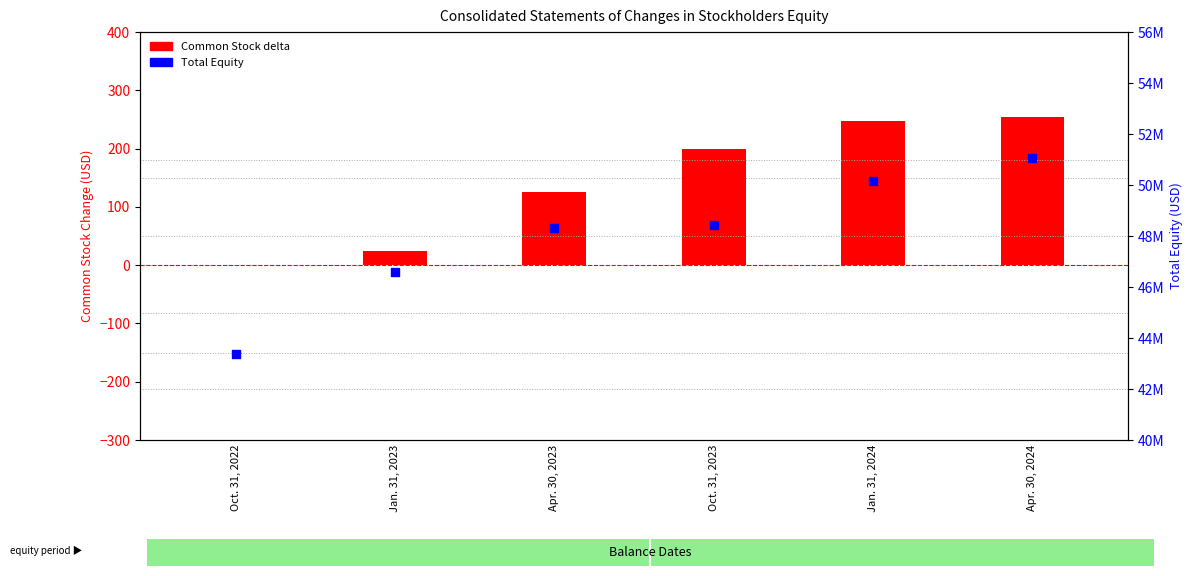

Which series contains the highest Y value?

Total Equity